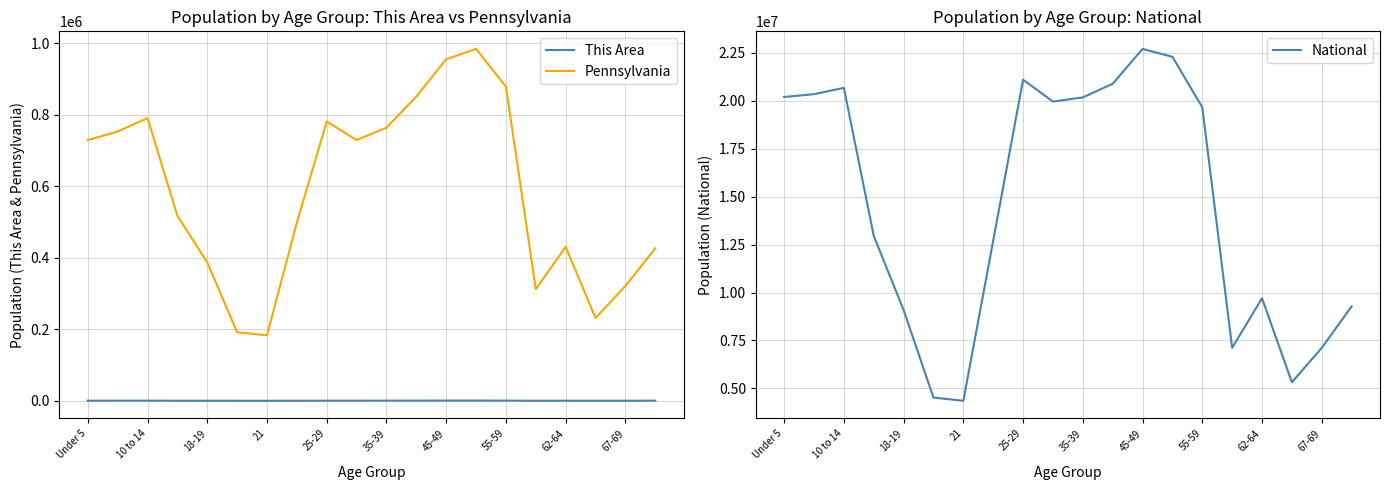

True or false: This Area and Pennsylvania cross at least once.

False